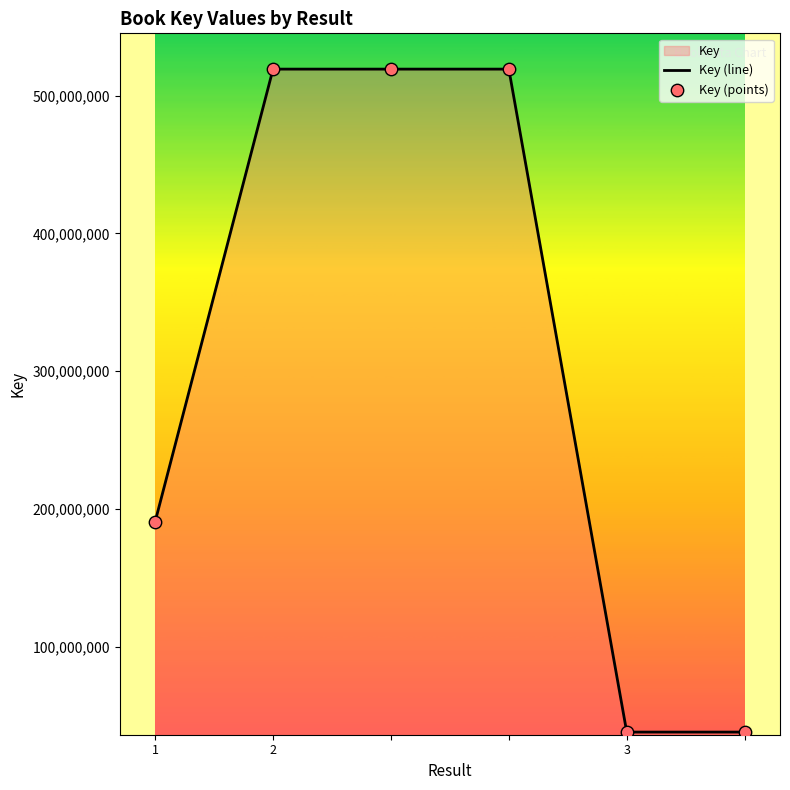

What is the difference between the maximum and minimum values?

480881431